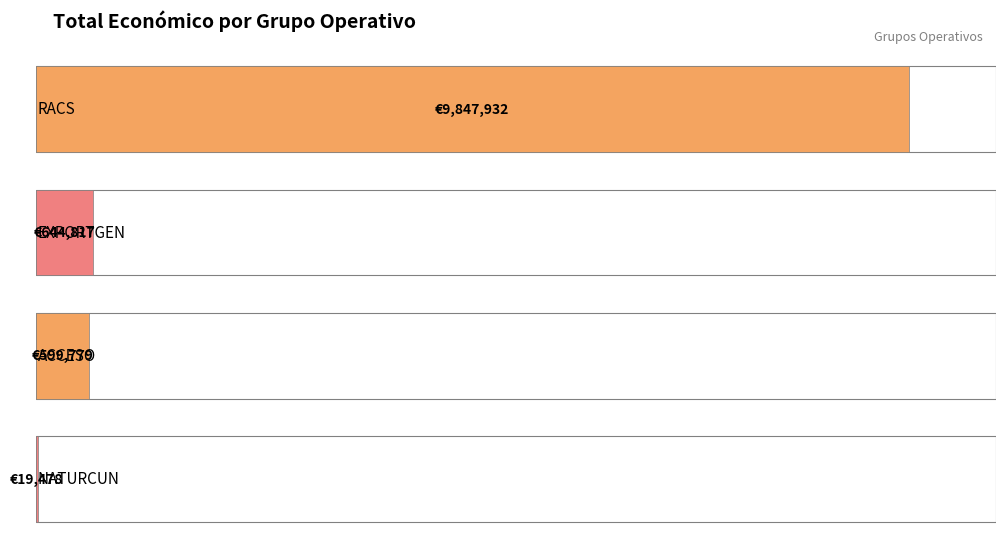

What is the greatest value displayed?

9847932